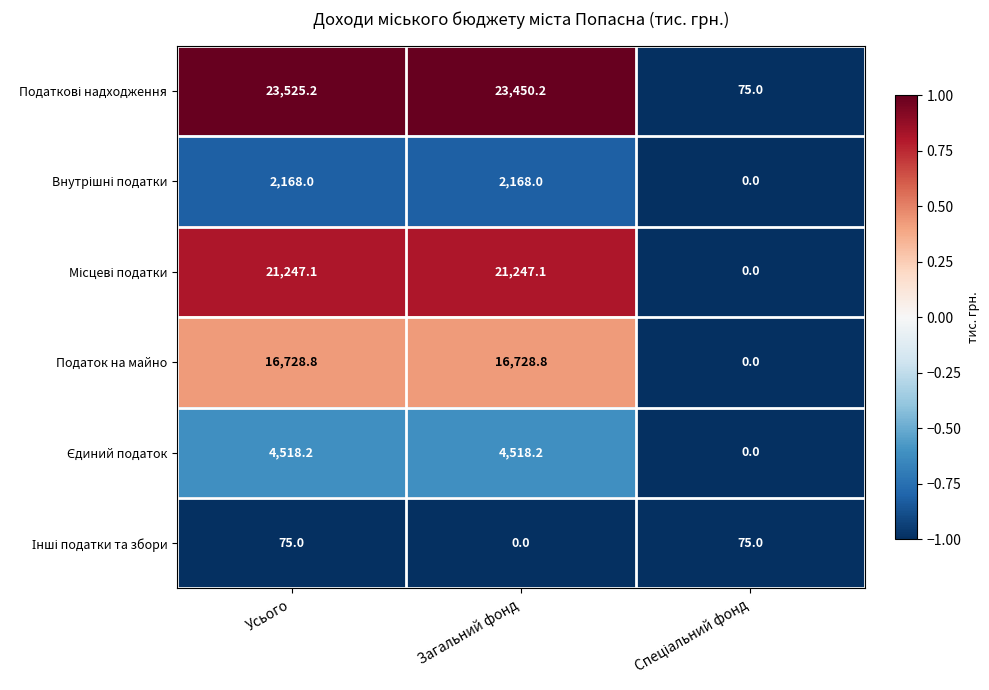

At which category is the sum across all series the highest?

Усього